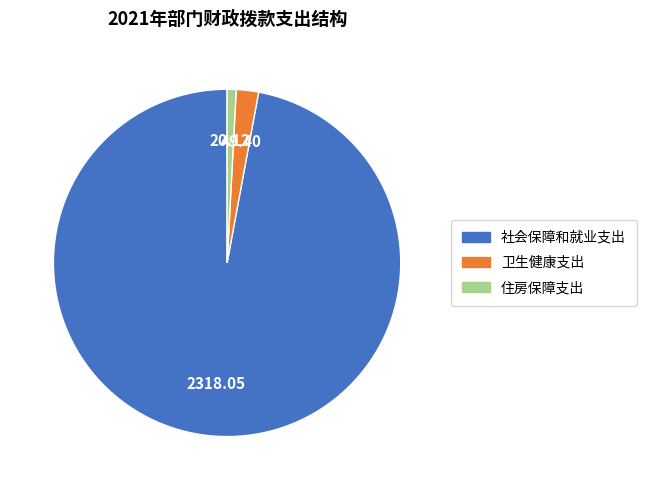

Which slice represents more than half of the pie?

社会保障和就业支出